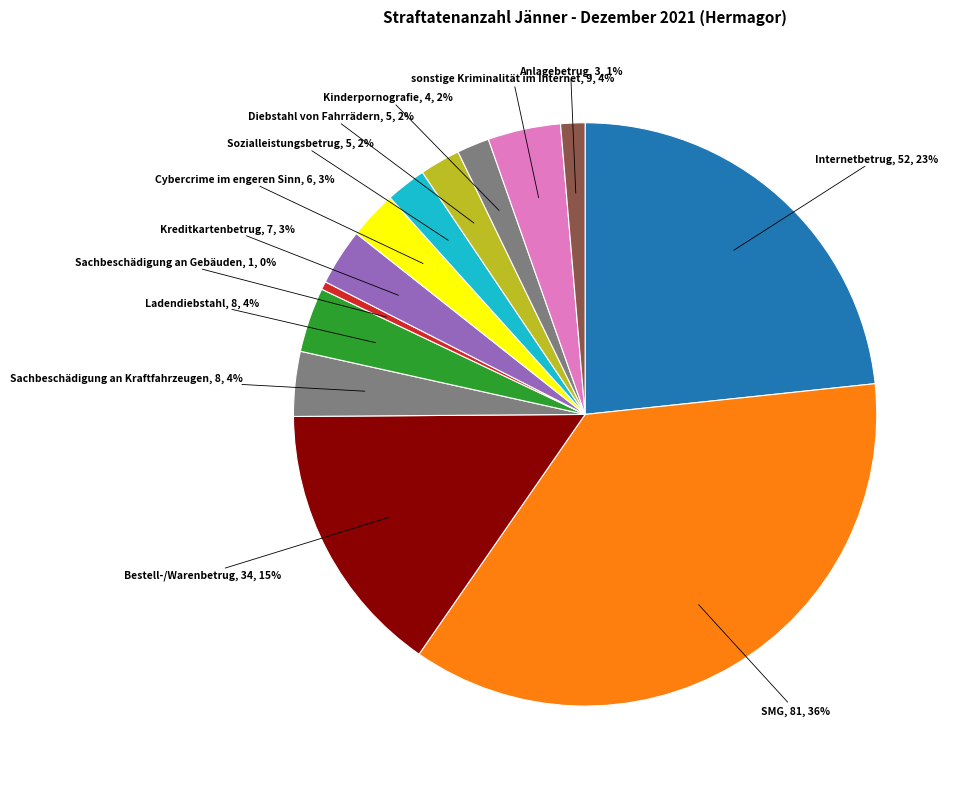

Does any single category account for the majority?

No